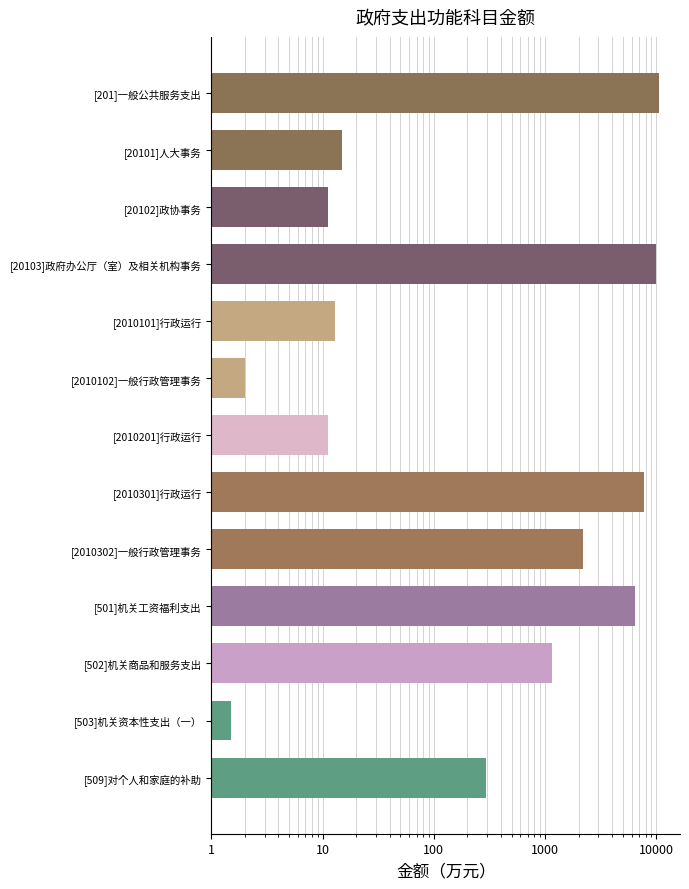

How many bars are there in total?

13